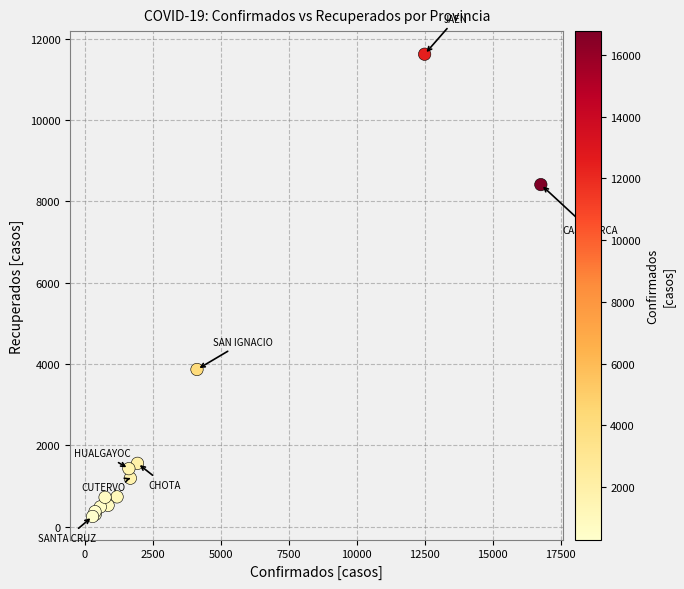

What Y value in the scatter plot is closest to 5935?

3866